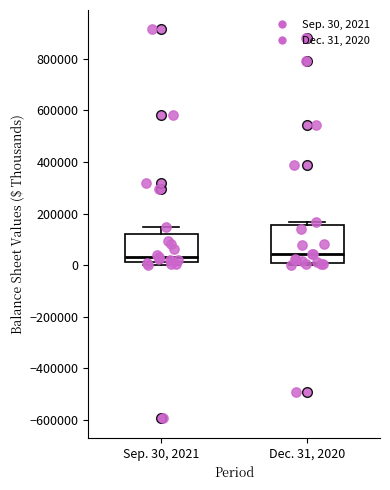

Reading left to right, read every box against the y-axis: the position of its median line, the range the box covers, and the ends of its whiskers. The values are not printed on the chart, so give them approximately, as read against the axis.

Sep. 30, 2021: median 40000, box 20000 to 120000, whiskers 0 to 140000
Dec. 31, 2020: median 40000, box 0 to 160000, whiskers 0 (just below the box's lower edge) to 160000 (just above the box's upper edge)